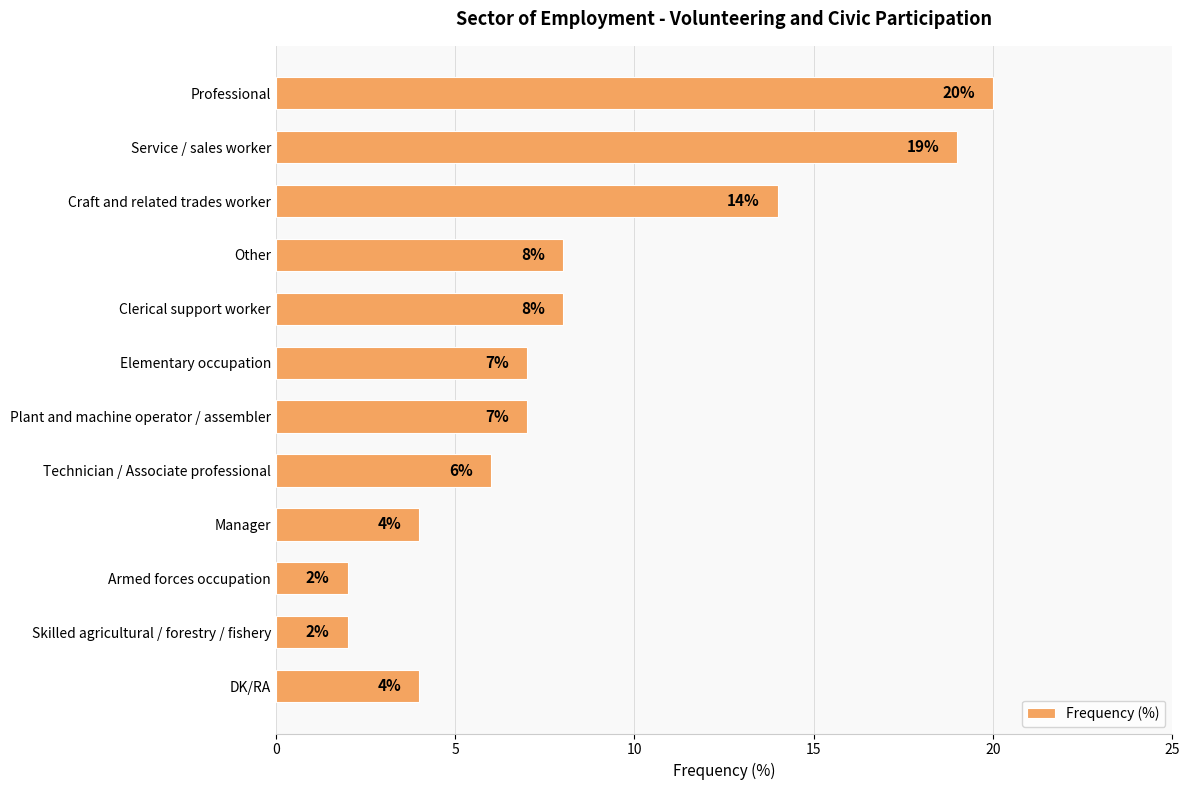

Which category has the highest value across all series?

Professional